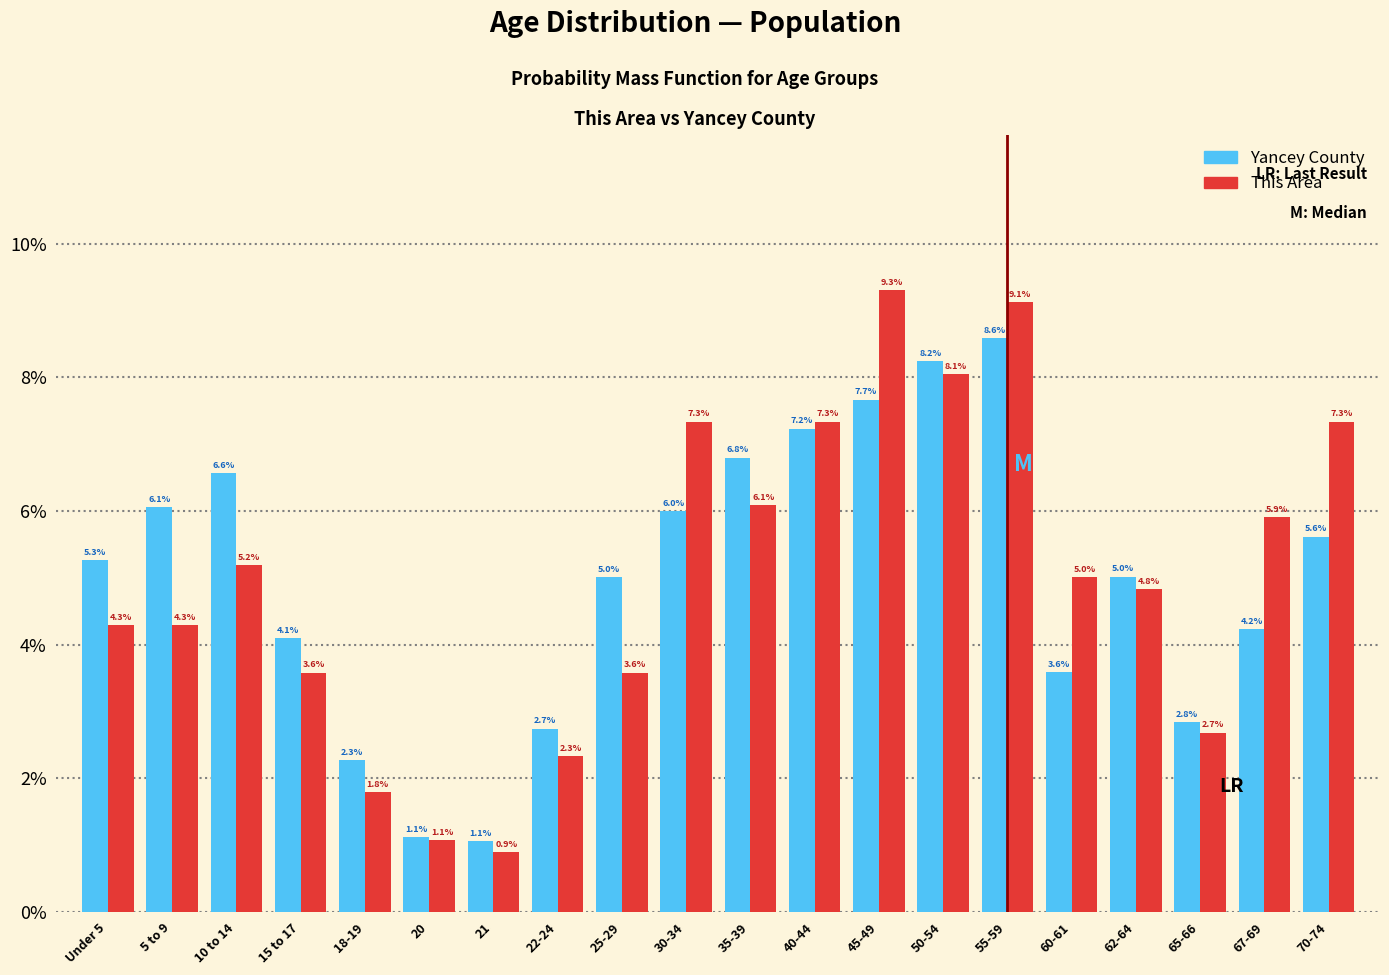

Reading right to left, extract all data points from this chart.

Yancey County: 70-74=5.6	67-69=4.2	65-66=2.8	62-64=5.0	60-61=3.6	55-59=8.6	50-54=8.2	45-49=7.7	40-44=7.2	35-39=6.8	30-34=6.0	25-29=5.0	22-24=2.7	21=1.1	20=1.1	18-19=2.3	15 to 17=4.1	10 to 14=6.6	5 to 9=6.1	Under 5=5.3
This Area: 70-74=7.3	67-69=5.9	65-66=2.7	62-64=4.8	60-61=5.0	55-59=9.1	50-54=8.1	45-49=9.3	40-44=7.3	35-39=6.1	30-34=7.3	25-29=3.6	22-24=2.3	21=0.9	20=1.1	18-19=1.8	15 to 17=3.6	10 to 14=5.2	5 to 9=4.3	Under 5=4.3